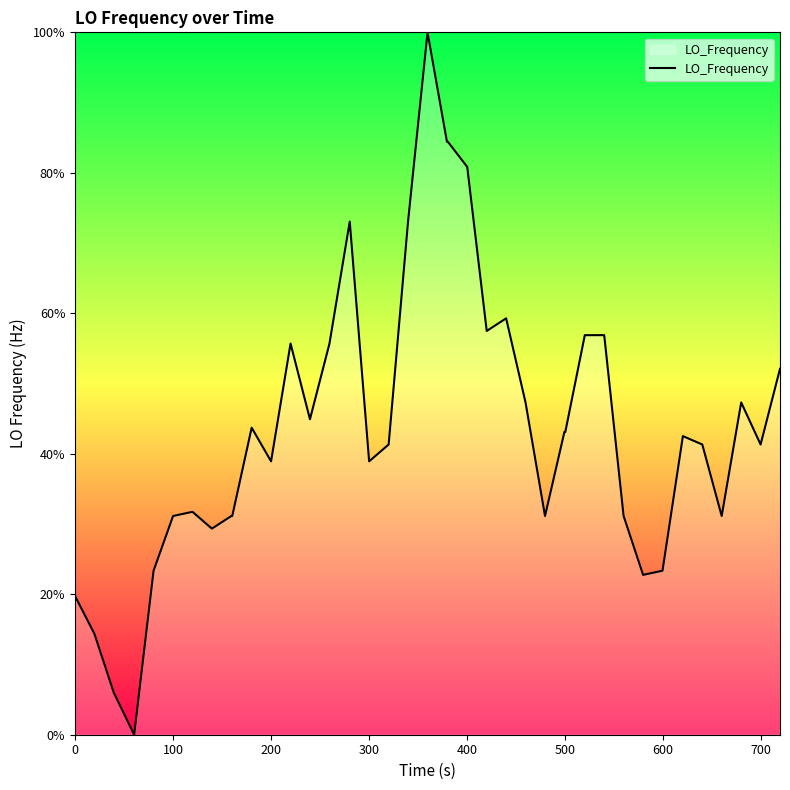

What is the maximum value shown in the chart?

100.0